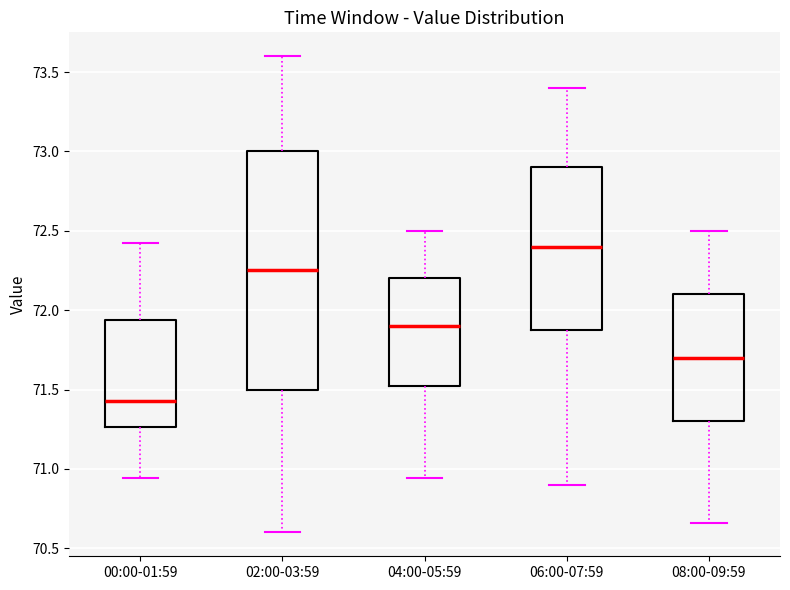

Reading left to right, transcribe this box plot: for each box, give where its median line is, the range the box spans, and where its two whiskers end, as read against the y-axis. The values are not printed on the chart, so give them approximately, as read against the axis.

00:00-01:59: median 71.45, box 71.25 to 71.95, whiskers 70.95 to 72.40
02:00-03:59: median 72.25, box 71.50 to 73.00, whiskers 70.60 to 73.60
04:00-05:59: median 71.90, box 71.55 to 72.20, whiskers 70.95 to 72.50
06:00-07:59: median 72.40, box 71.90 to 72.90, whiskers 70.90 to 73.40
08:00-09:59: median 71.70, box 71.30 to 72.10, whiskers 70.65 to 72.50